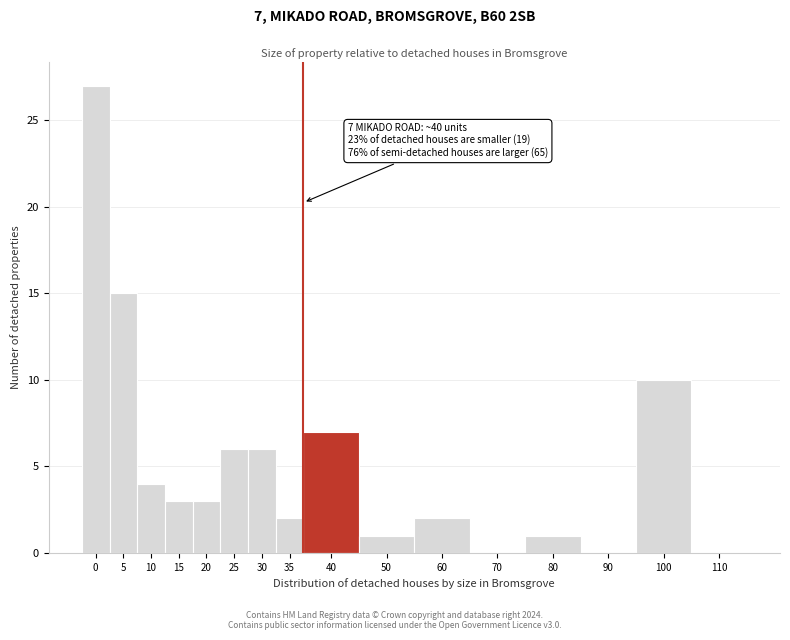

Reading right to left, what are all the values shown in this chart?

110=0	100=10	90=0	80=1	70=0	60=2	50=1	40=7	35=2	30=6	25=6	20=3	15=3	10=4	5=15	0=27